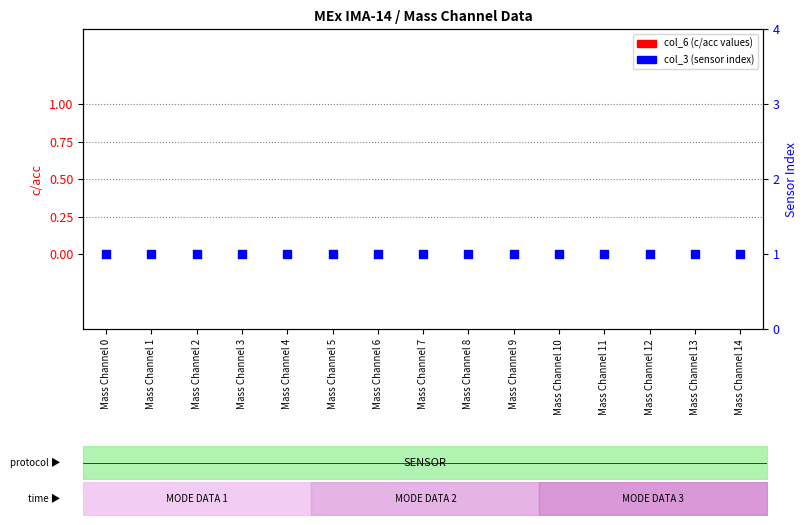

At which category is the sum across all series the highest?

Mass Channel 0